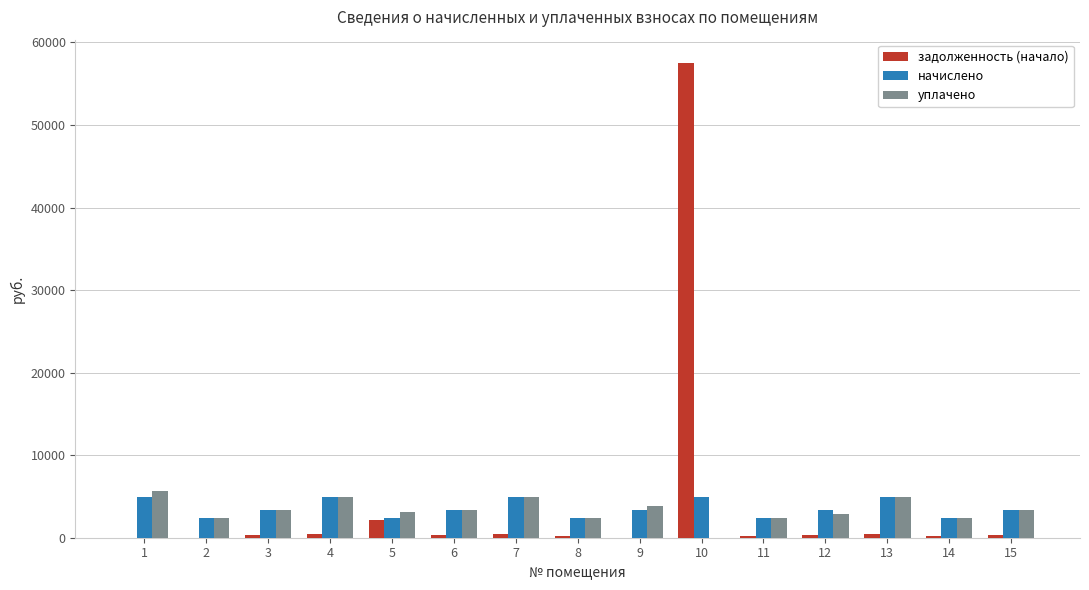

What is the sum of the задолженность (начало) values at 10 and 9?

57464.5